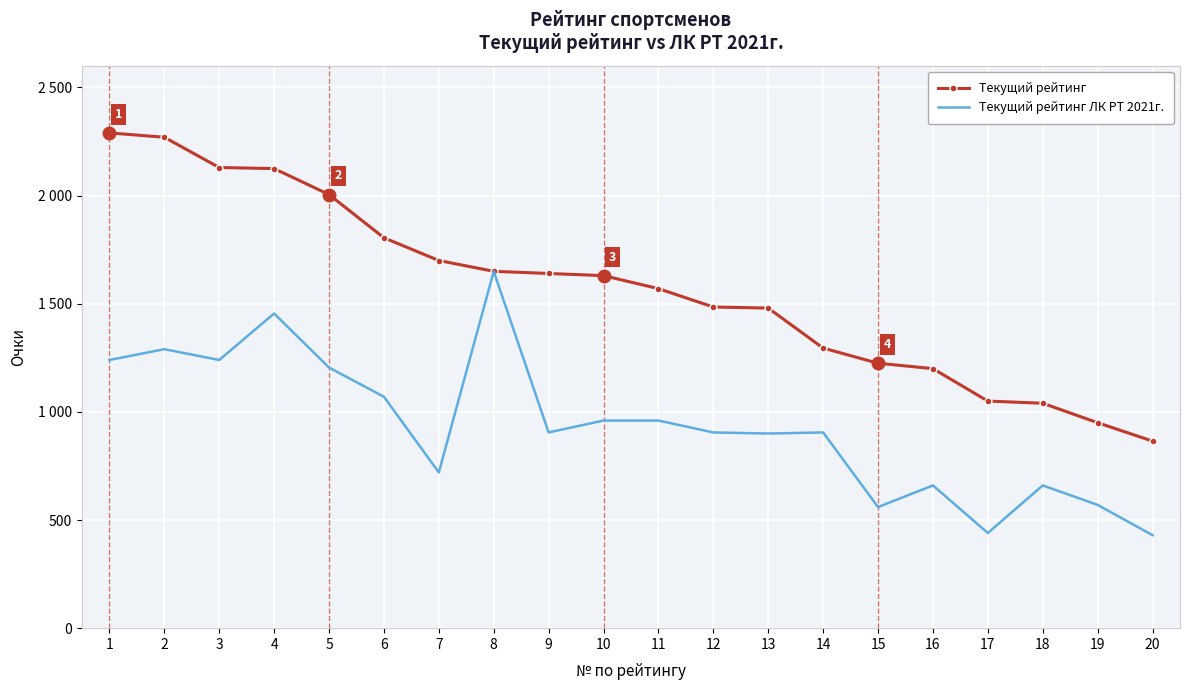

Which category has the highest value in the Текущий рейтинг ЛК РТ 2021г. series?

8